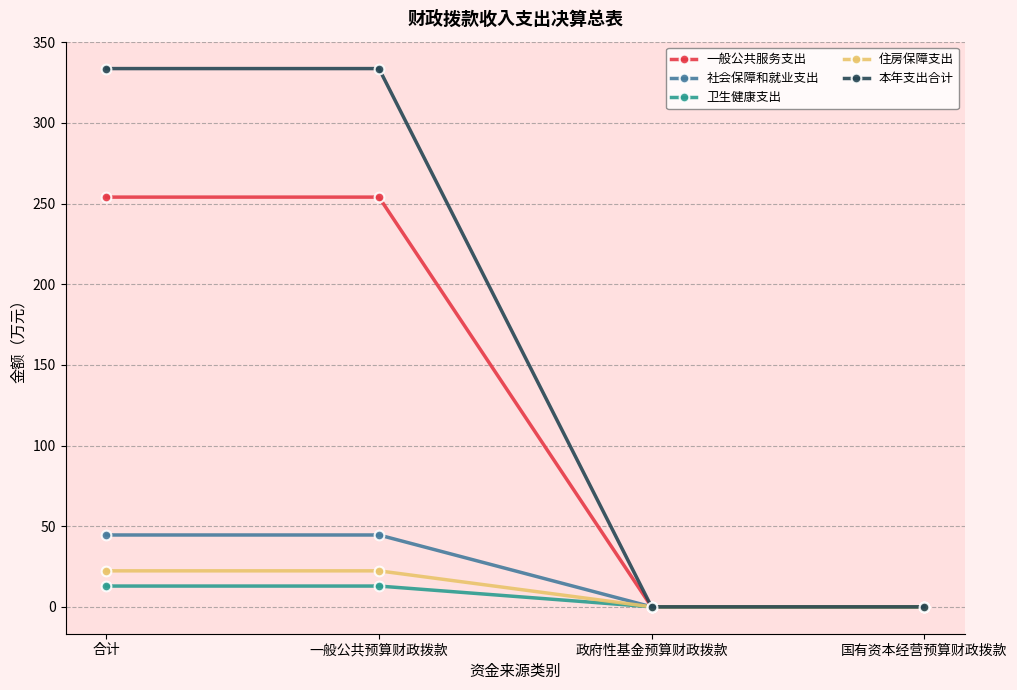

The 一般公共服务支出 series shows 254.0 at 一般公共预算财政拨款. True or false?

True